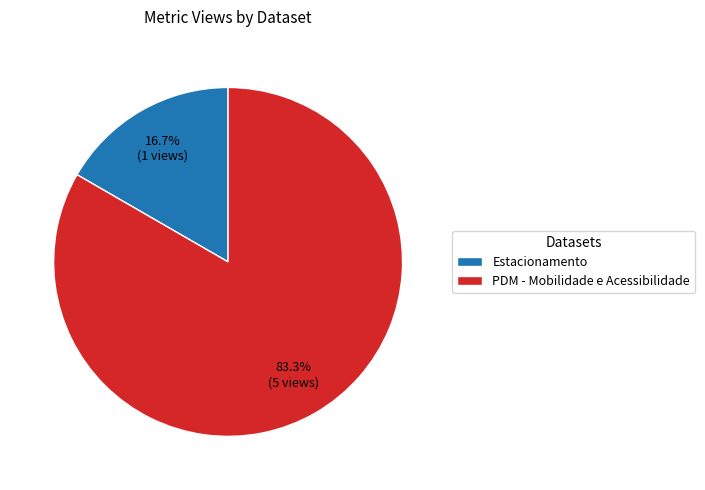

Which category has the biggest portion of the pie?

PDM - Mobilidade e Acessibilidade